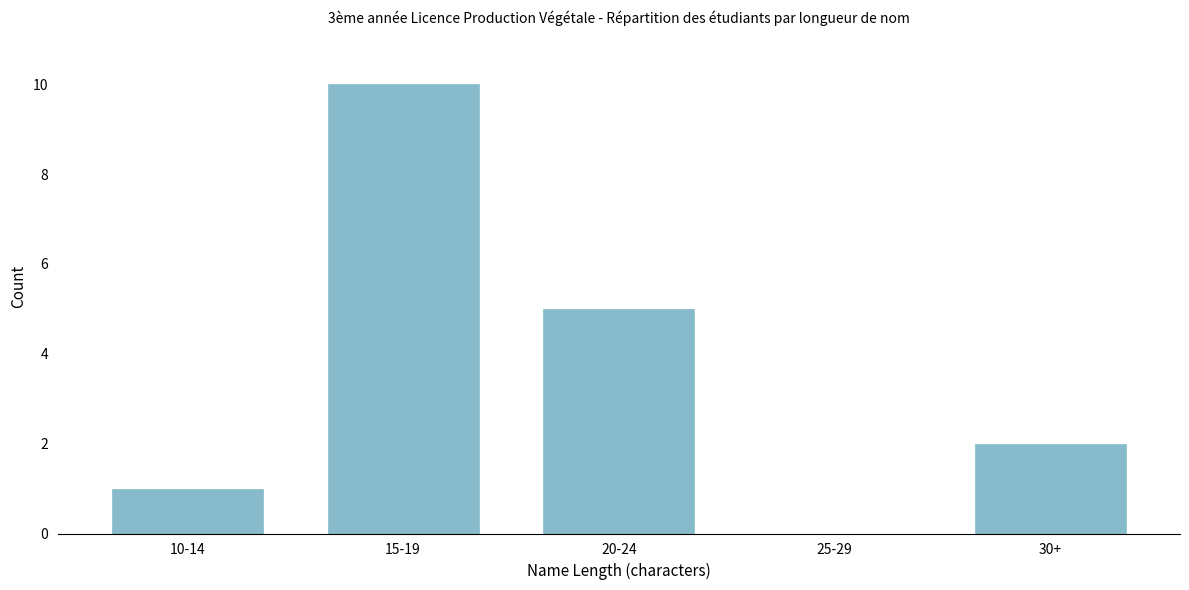

Reading left to right, extract all data points from this chart.

10-14=1	15-19=10	20-24=5	25-29=0	30+=2